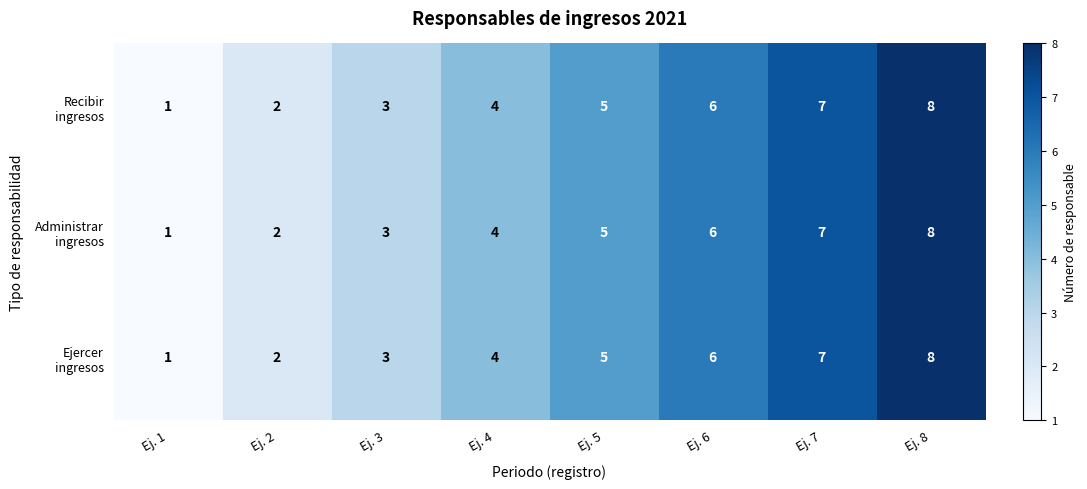

How many categories are shown in the chart?

8